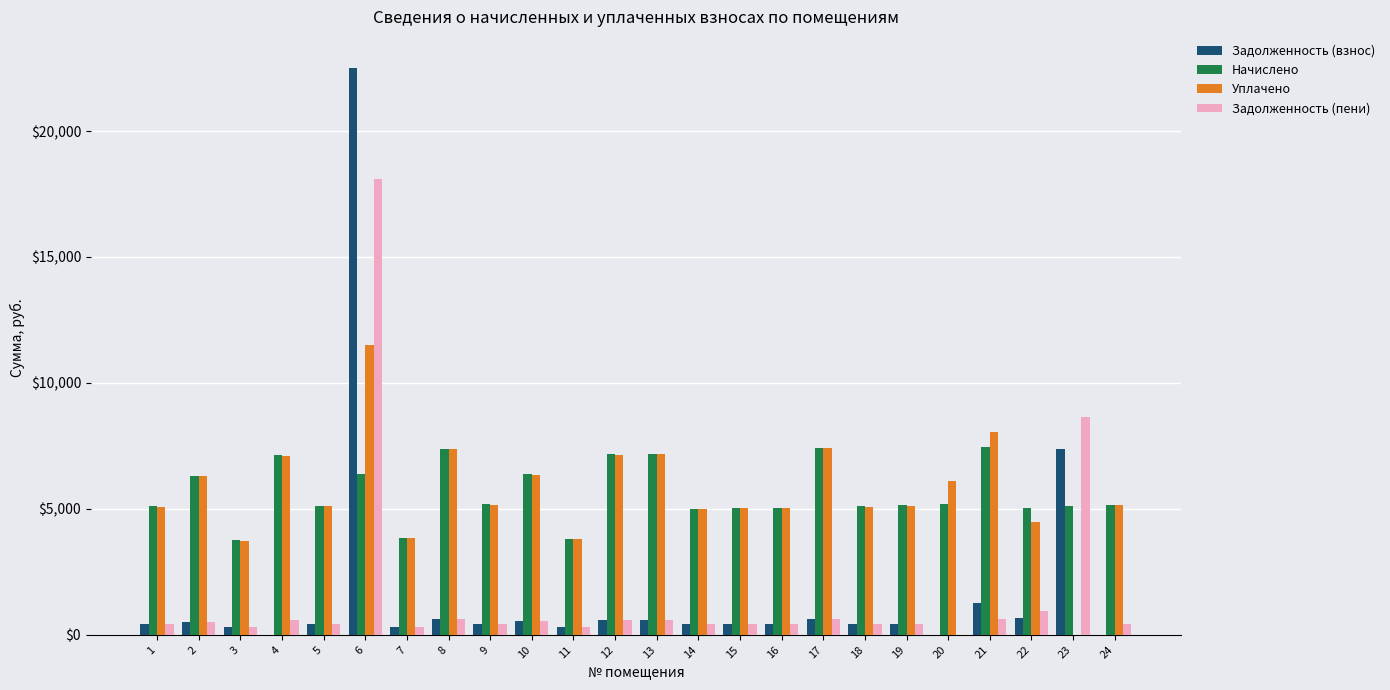

What is the maximum value for Задолженность (взнос)?

22502.8